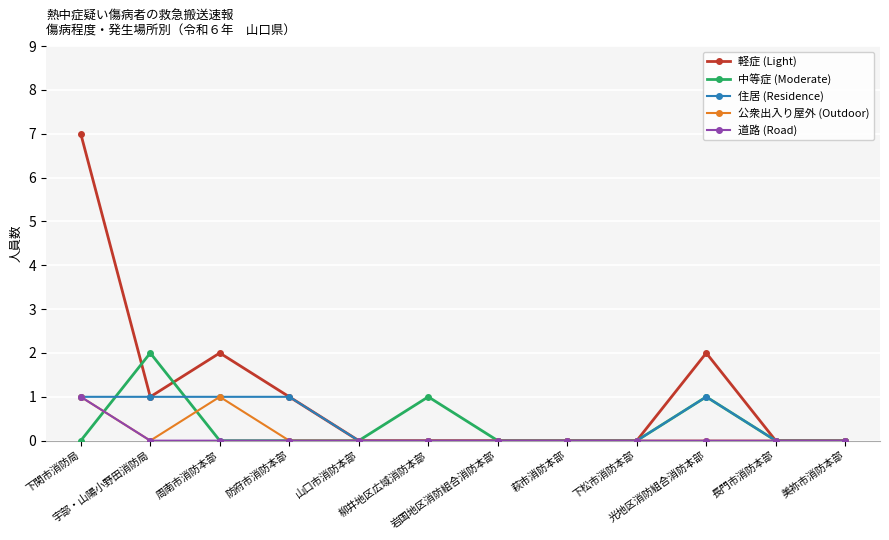

True or false: 軽症 (Light) has more than 0 interior local peaks.

True